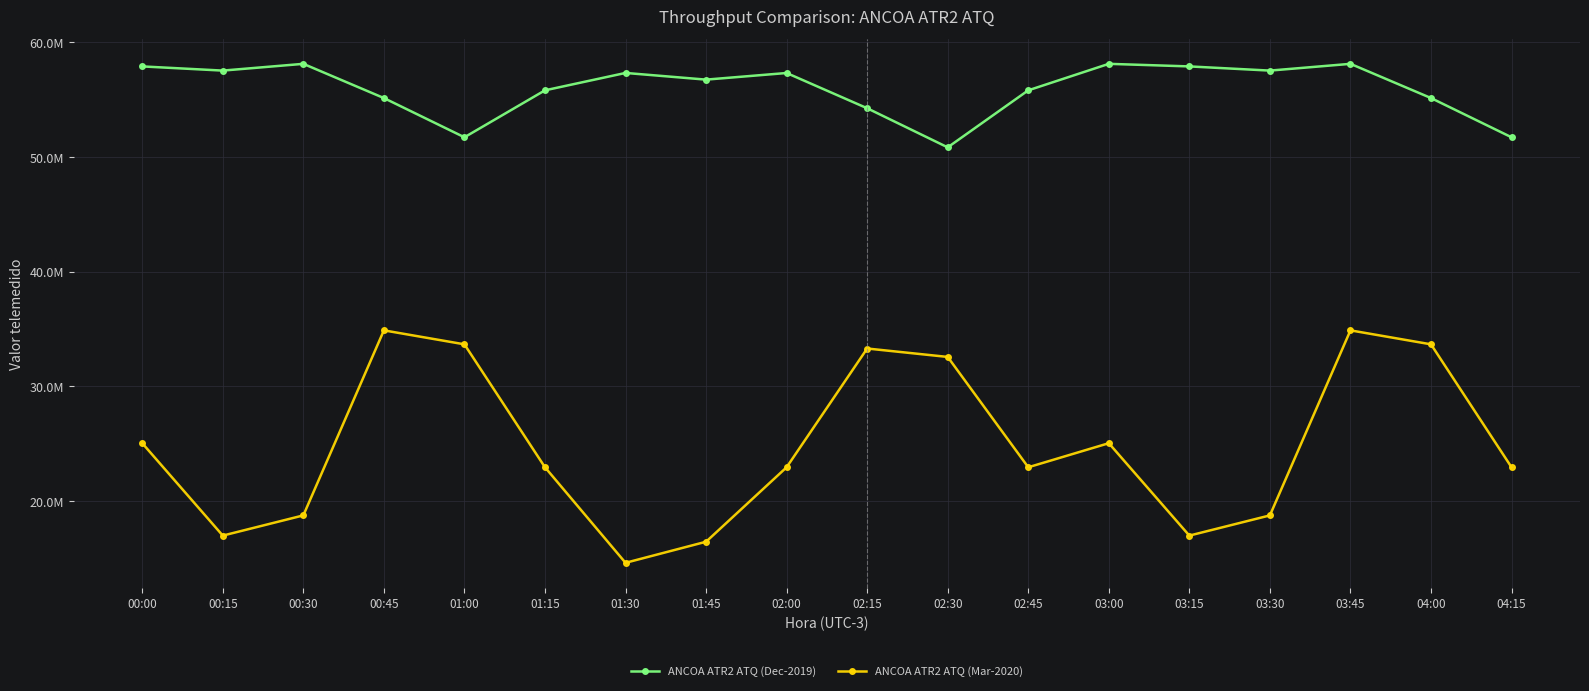

At which category is the sum across all series the highest?

03:45